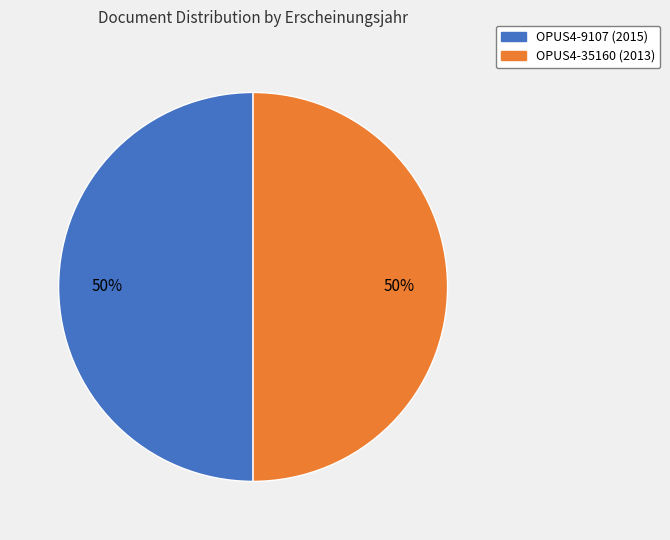

True or false: OPUS4-9107 (2015) accounts for 41% of the total.

False